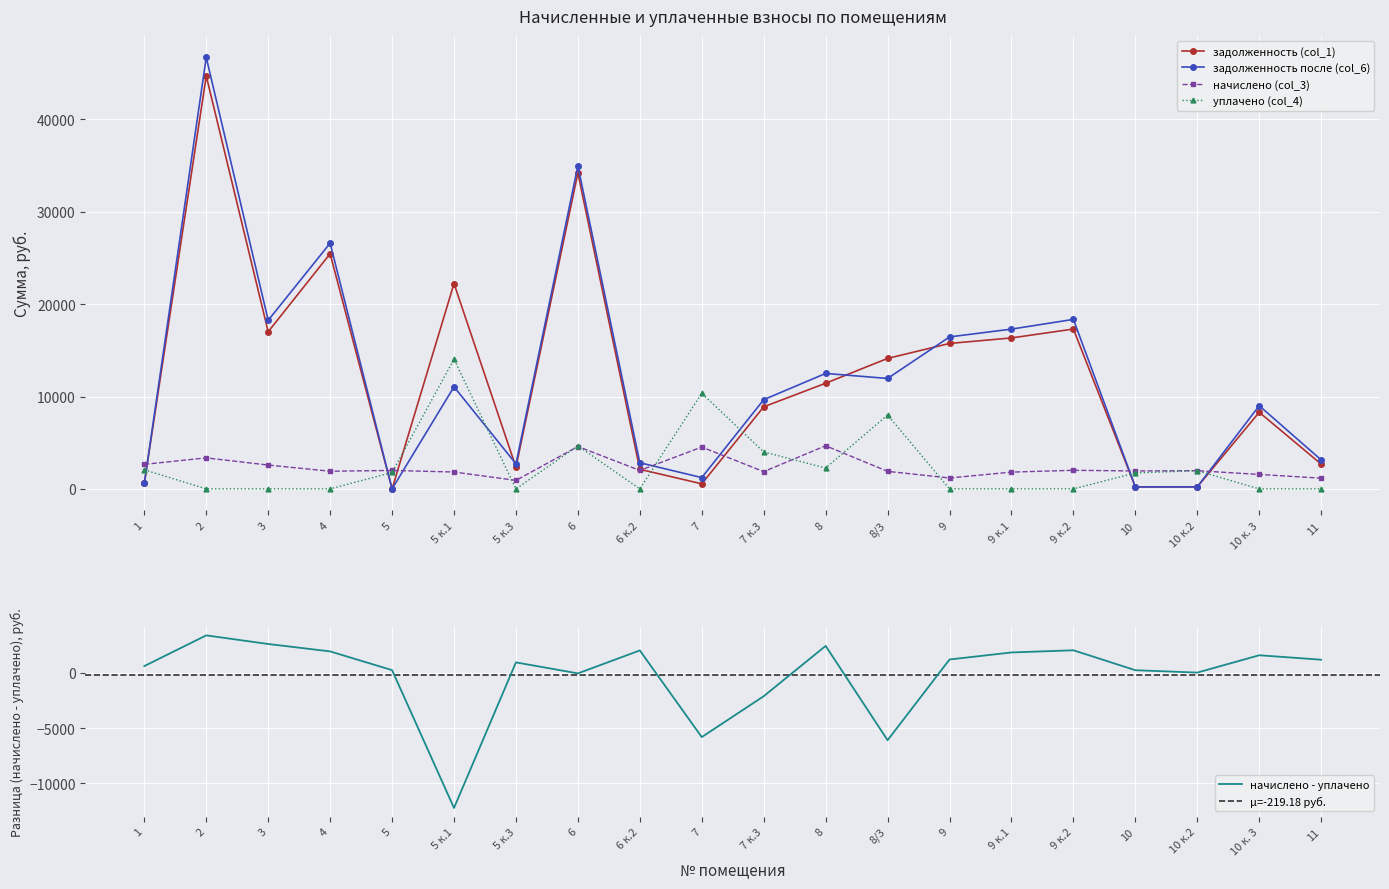

What is the total value across all series at 5 к.3?

5987.6